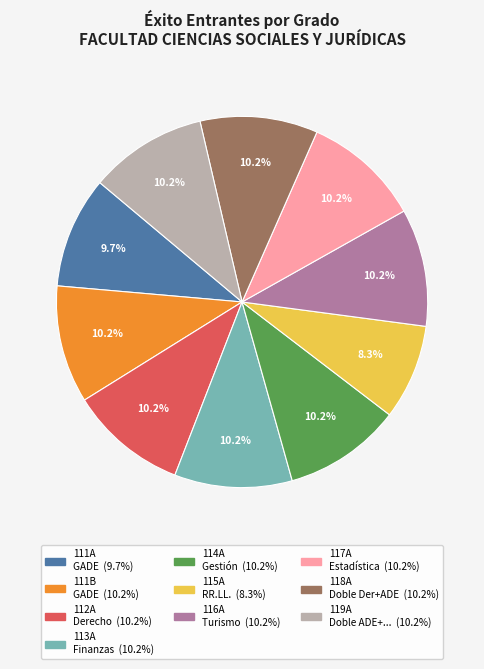

How many segments does this pie chart have?

10